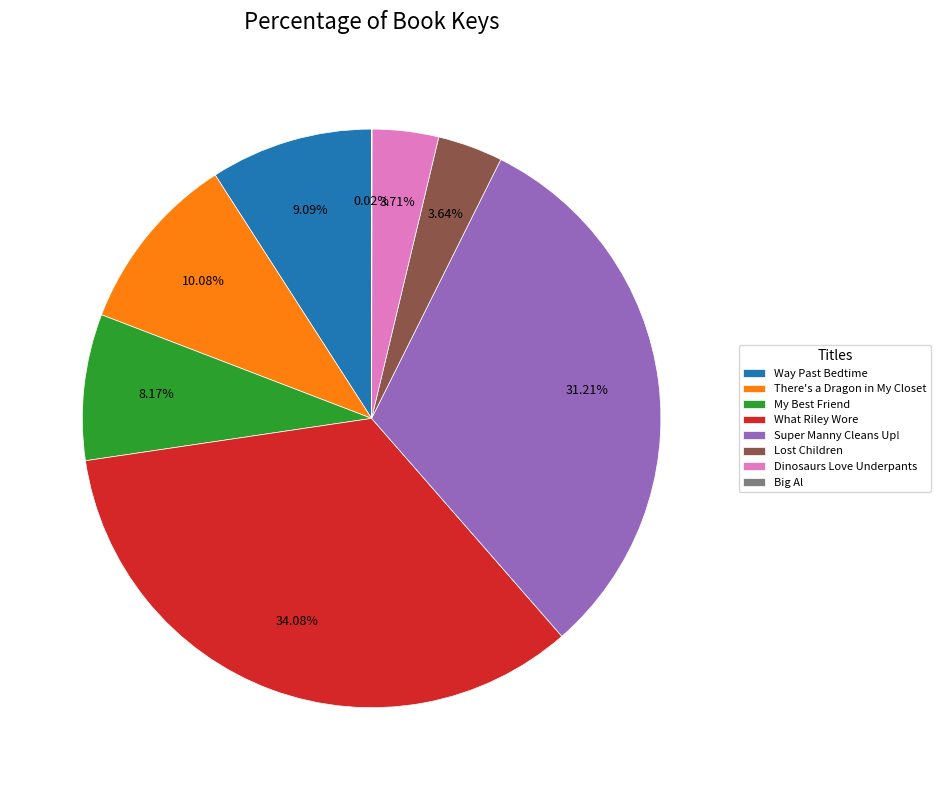

To the nearest percent, what is the difference between the largest and smallest slice percentages?

34%